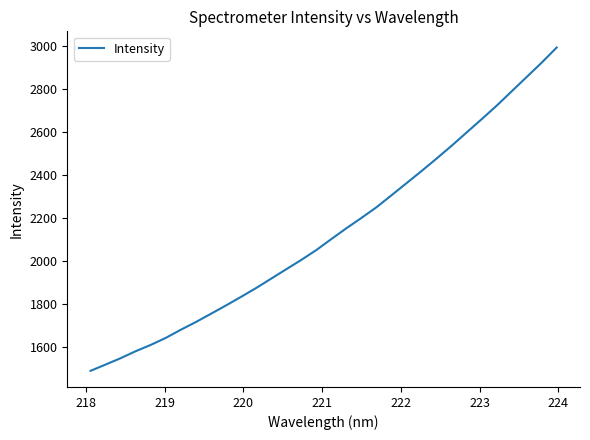

What is the sum of all values?

68336.5